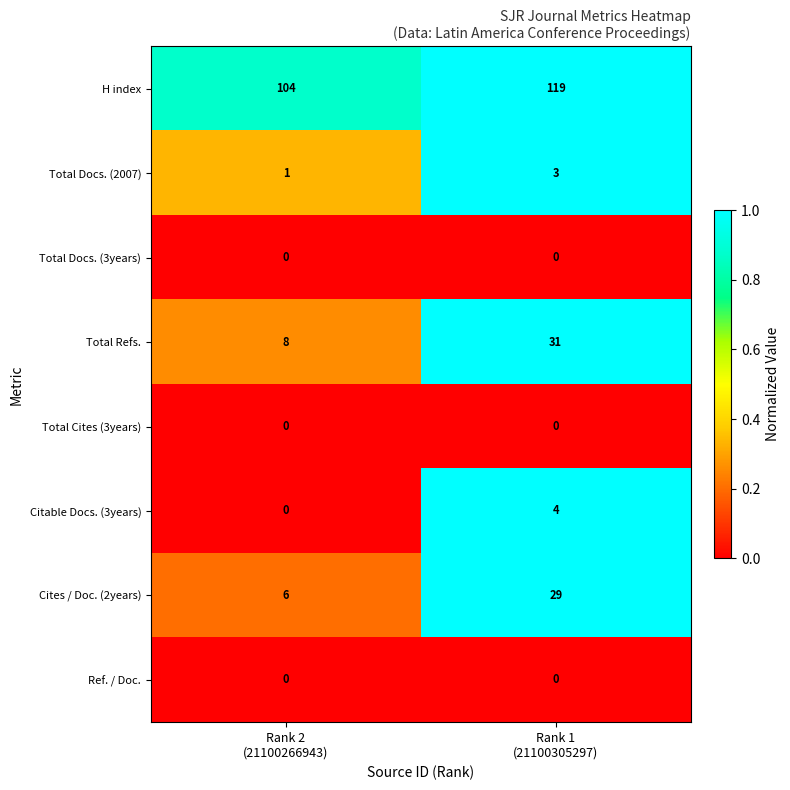

What is the average value of the Cites / Doc. (2years) series?

18